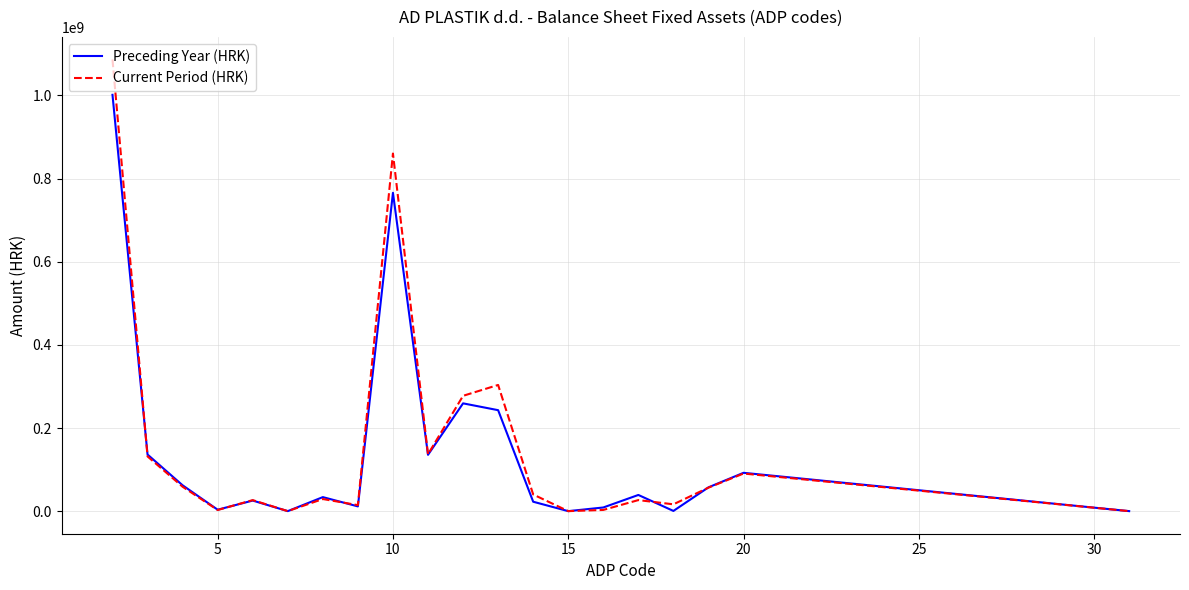

In Current Period (HRK), how many points are lower than both neighbors (excluding endpoints)?

6